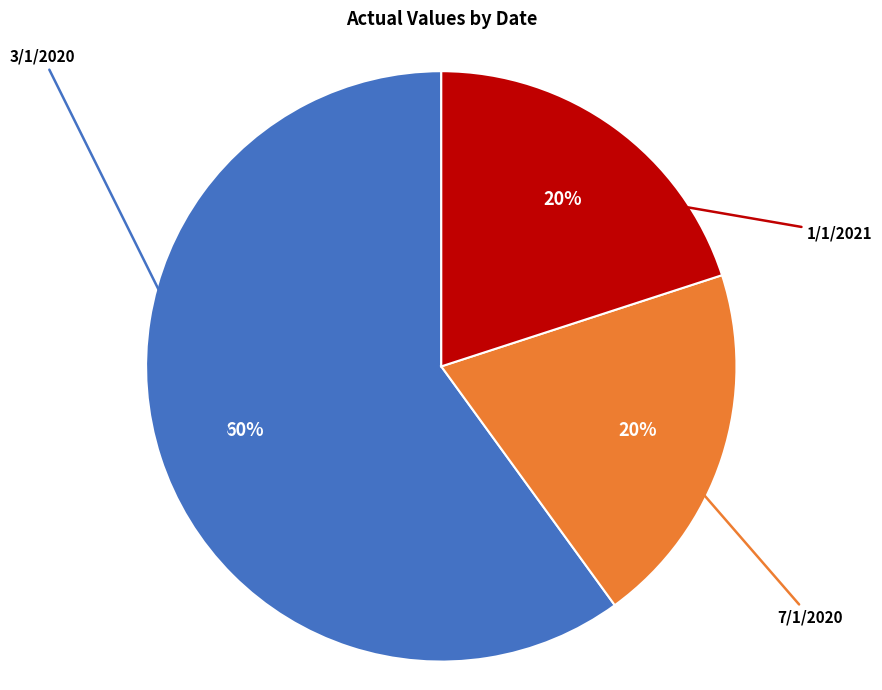

What percentage is the 3/1/2020 slice, to the nearest percent?

60%